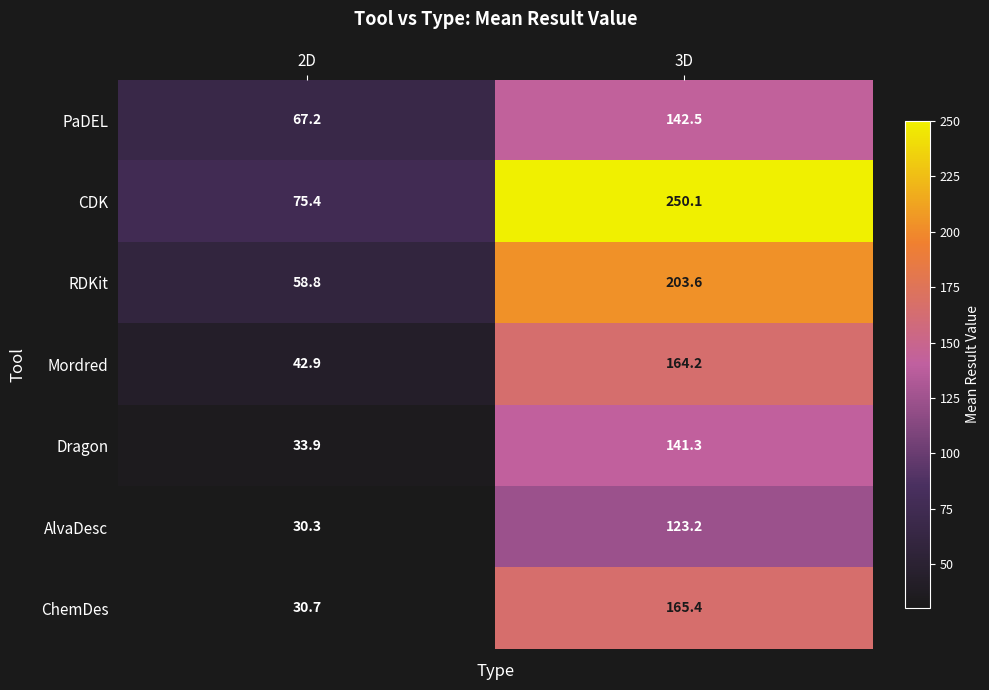

What is the sum of the AlvaDesc values at 2D and 3D?

153.5